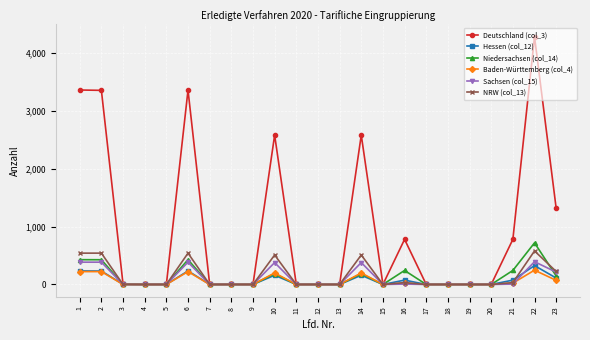

At which category is the sum across all series the highest?

22